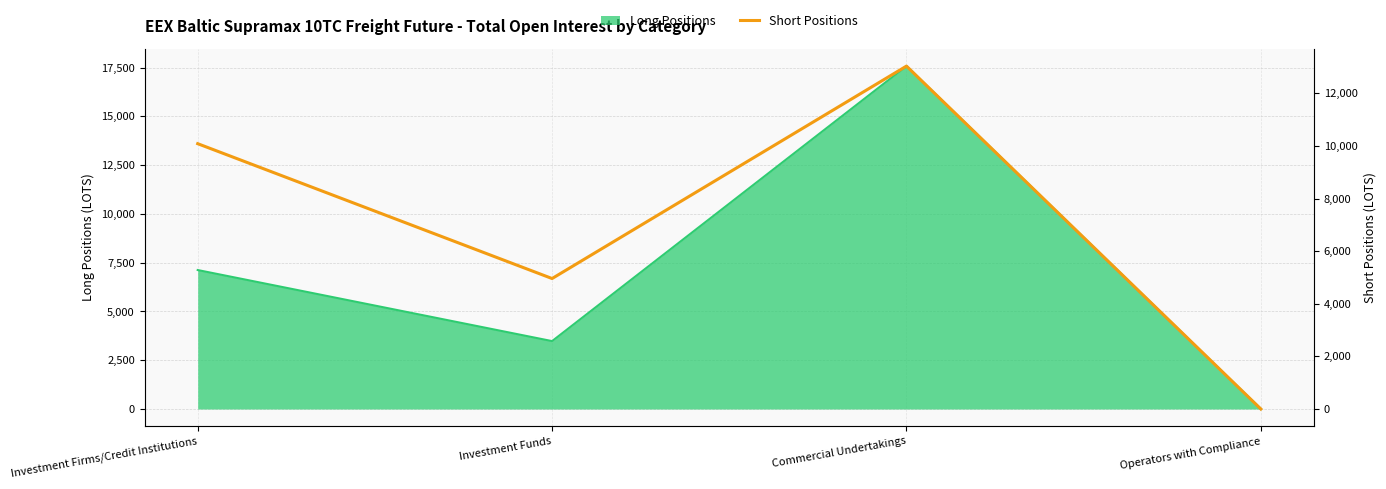

How many lines are shown in the chart?

1